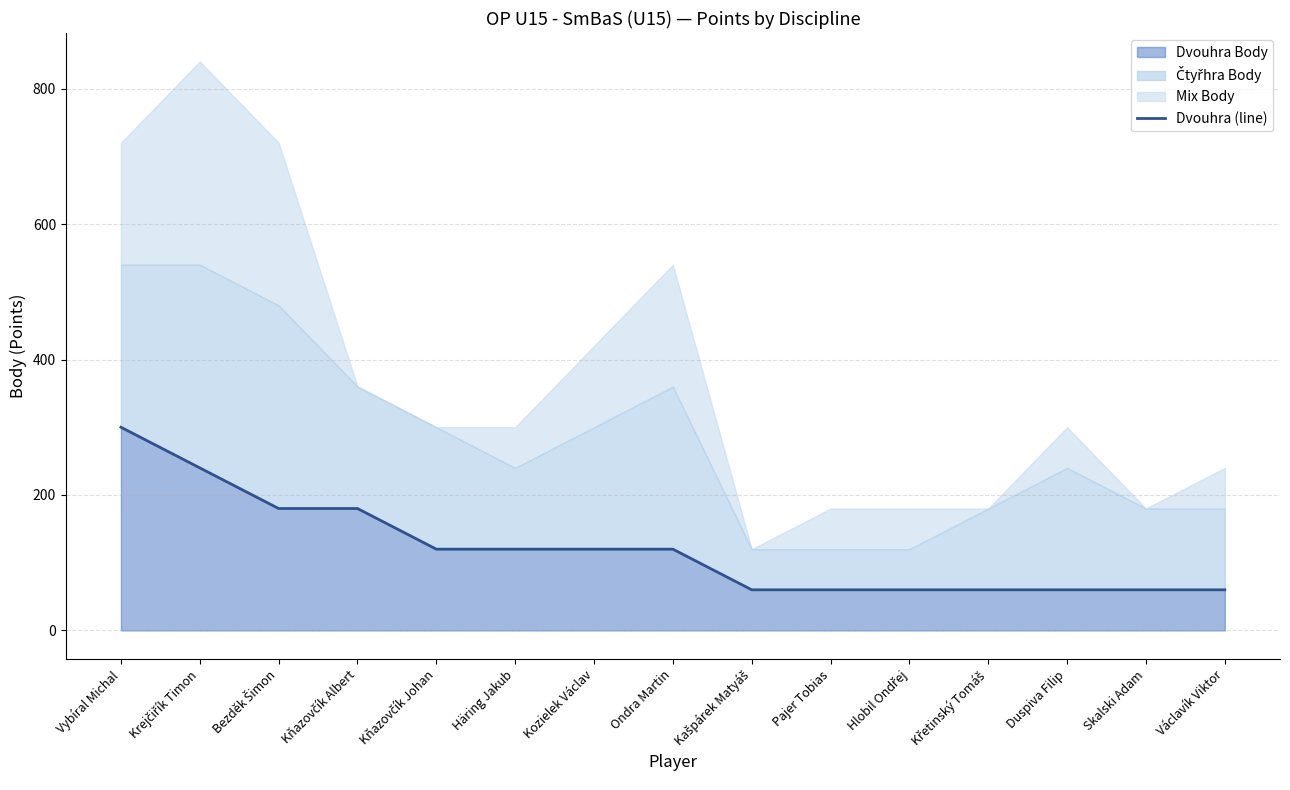

Which category has the lowest value across all series?

Kašpárek Matyáš